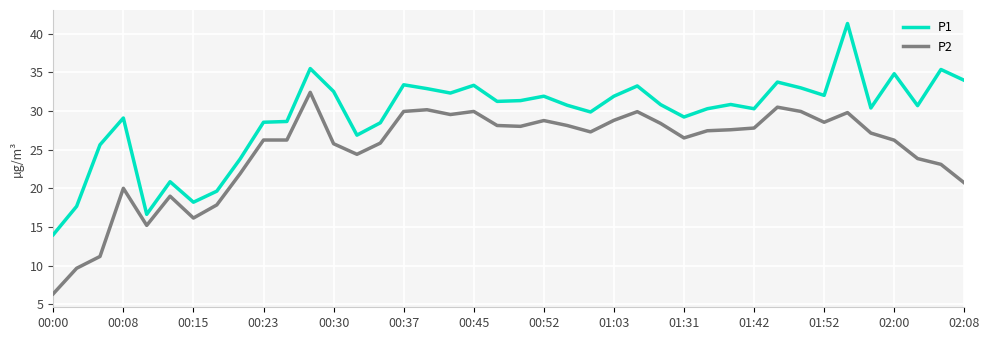

True or false: P1 and P2 cross at least once.

False